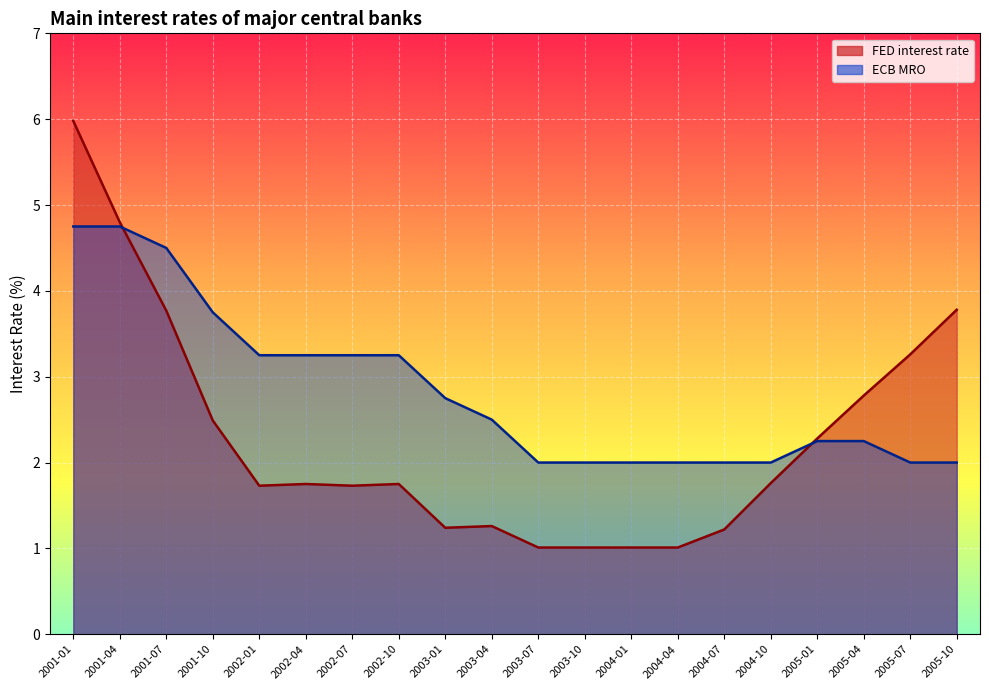

True or false: ECB MRO and FED interest rate cross at least once.

True